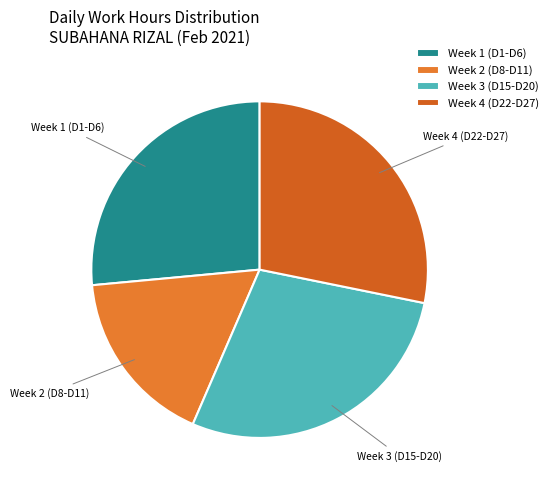

Do Week 4 (D22-D27) and Week 1 (D1-D6) together represent more than half of the pie?

Yes